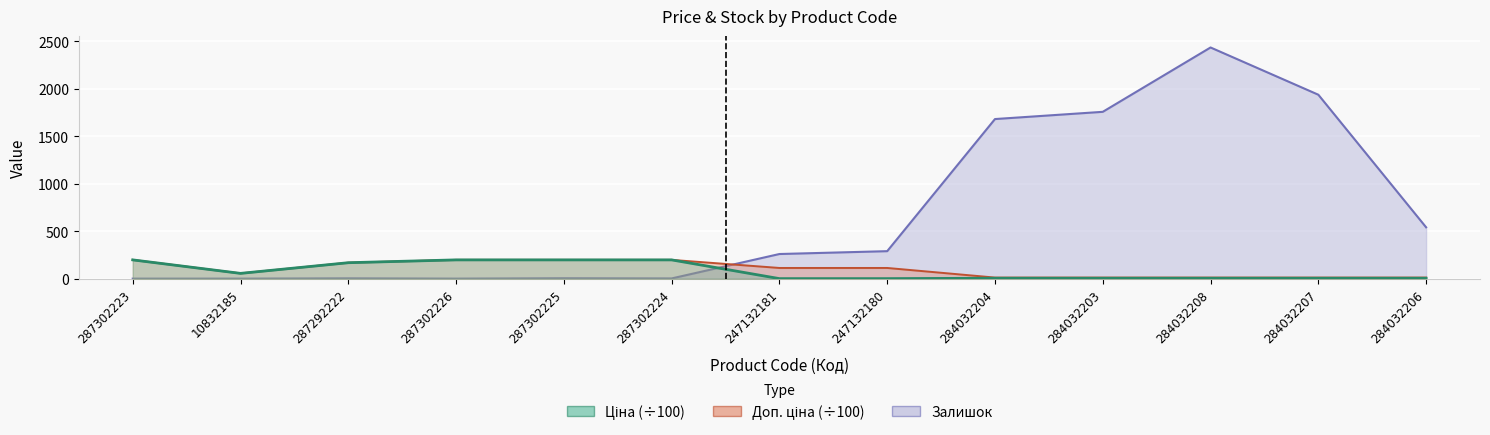

Rank the series at 247132181 from highest to lowest value.

Залишок, Доп. ціна, Ціна